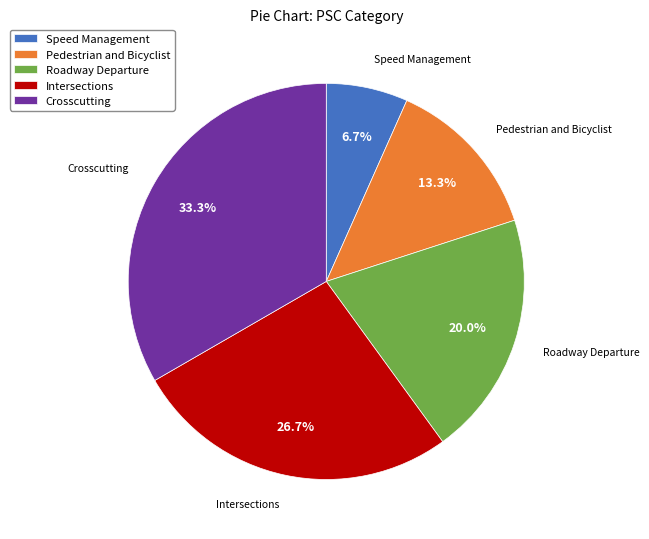

True or false: Speed Management accounts for 16% of the total.

False